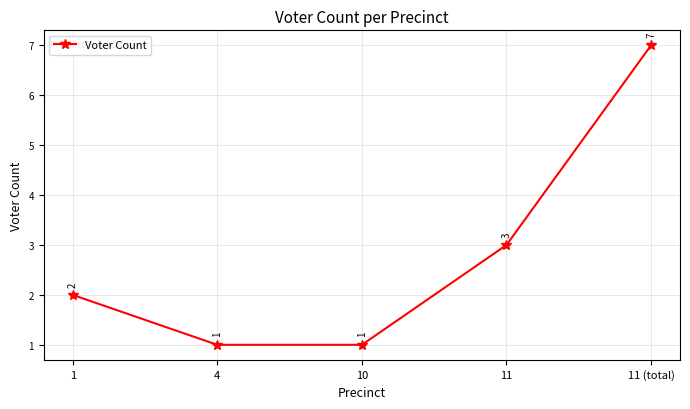

What is the difference between the maximum and second lowest values?

6